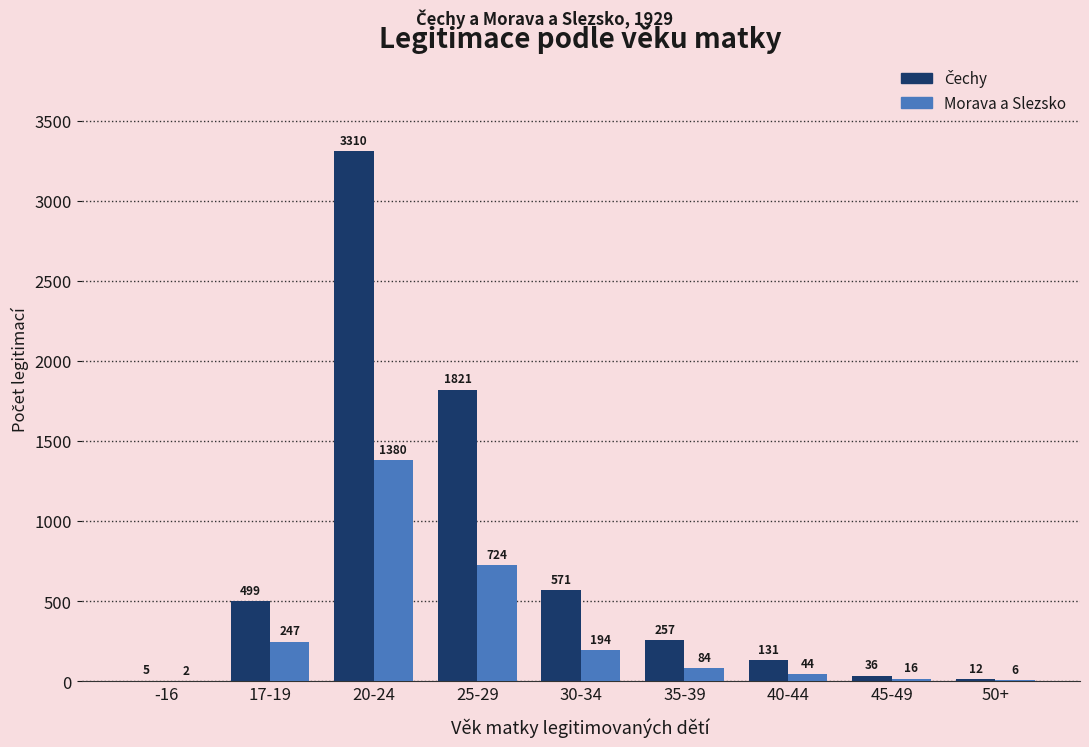

What is the total value across all series at 45-49?

52